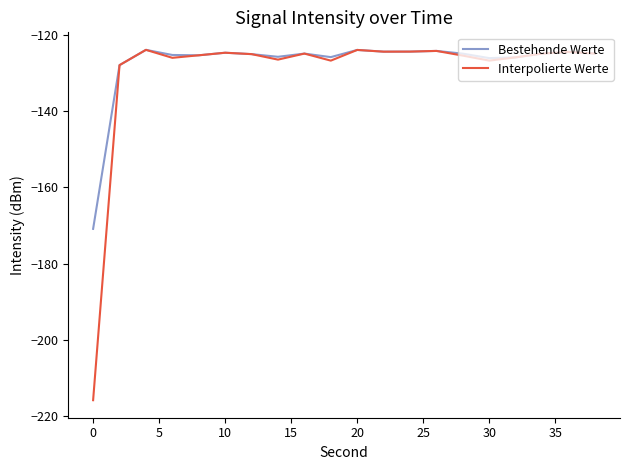

What is the highest value of the Interpolierte Werte series?

-123.9